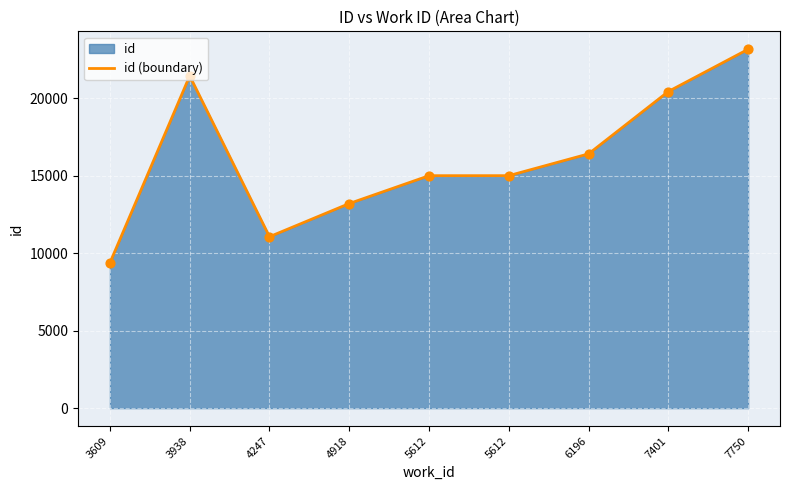

What is the ratio of the value at 4918 to the value at 4247?

1.2